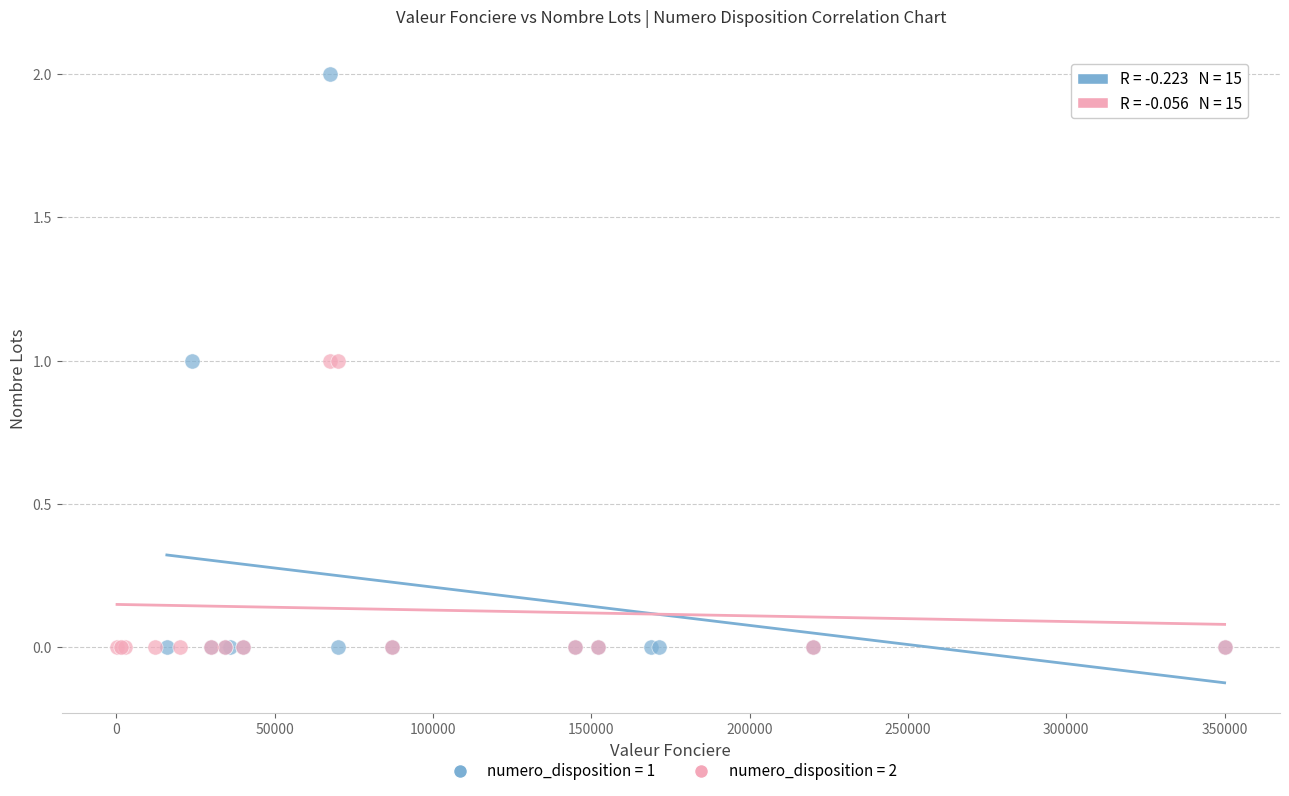

Which series reaches the maximum Y coordinate?

numero_disposition = 1